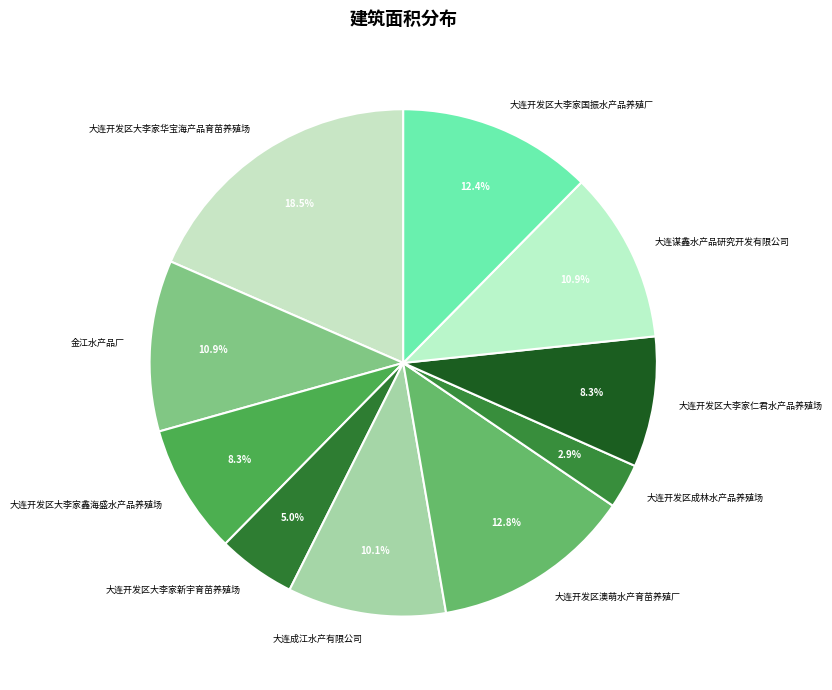

Count the number of slices in the pie.

10